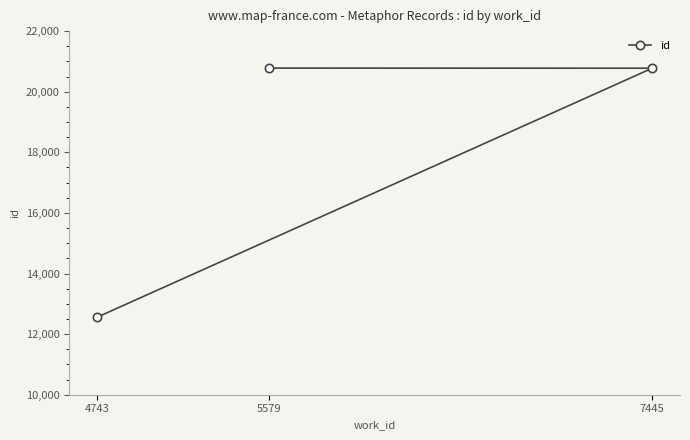

At which label is the value closest to 16668?

7445